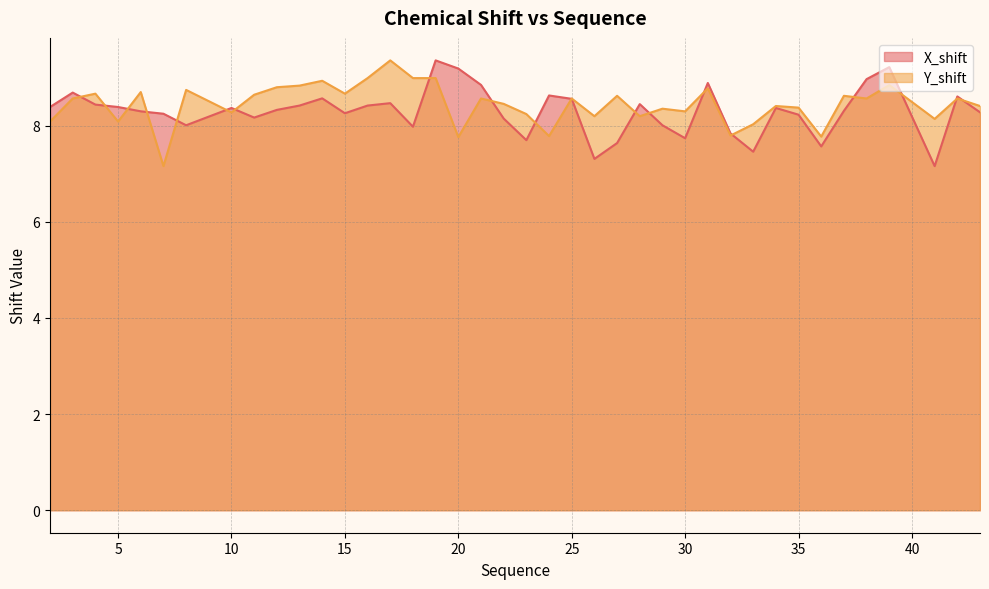

What is the value of the Y_shift point at the 14th from the left?

9.0